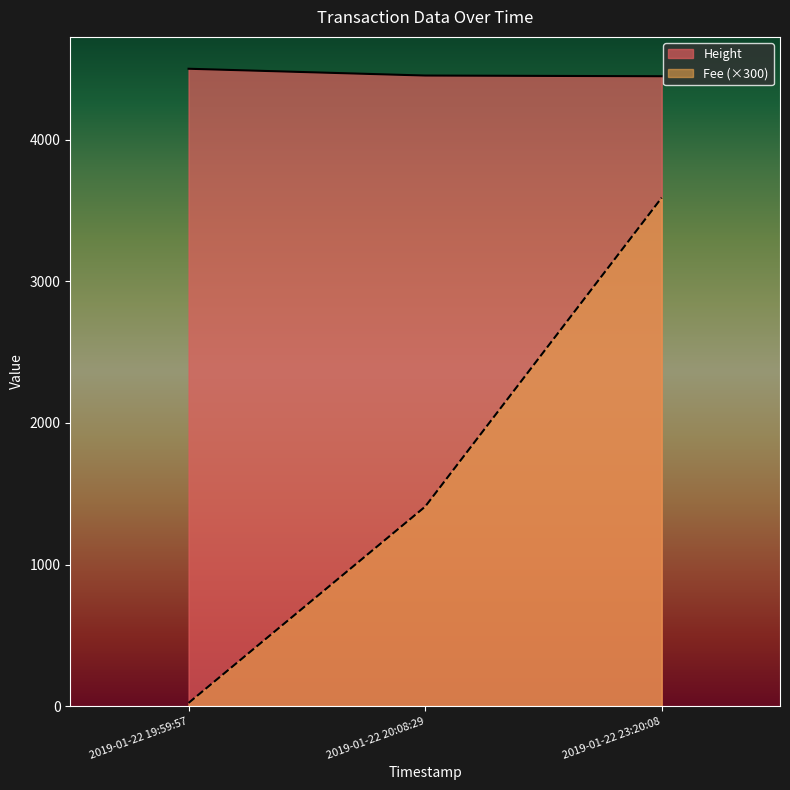

What are all the series names shown in the legend?

Height, Fee